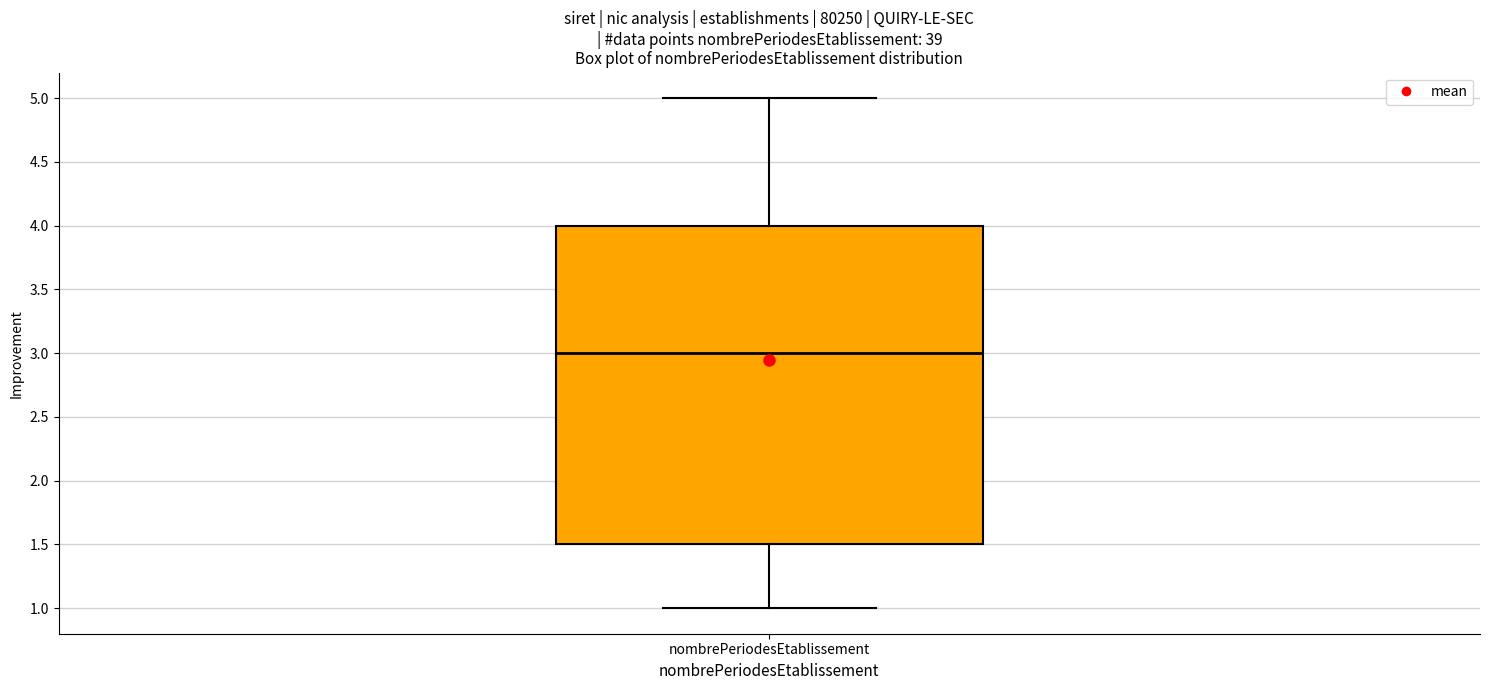

Where does the median line of the box for nombrePeriodesEtablissement sit on the y-axis? The values are not printed on the chart, so give them approximately, as read against the axis.

3.0